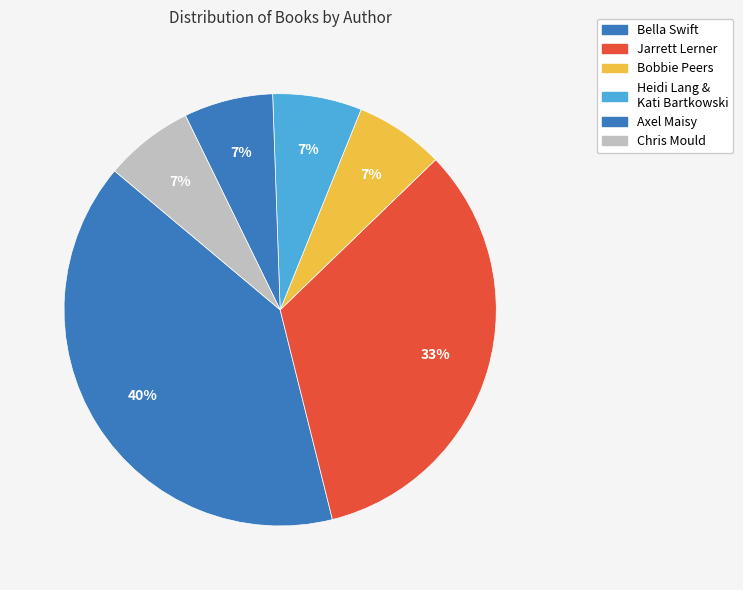

Count the number of slices in the pie.

6